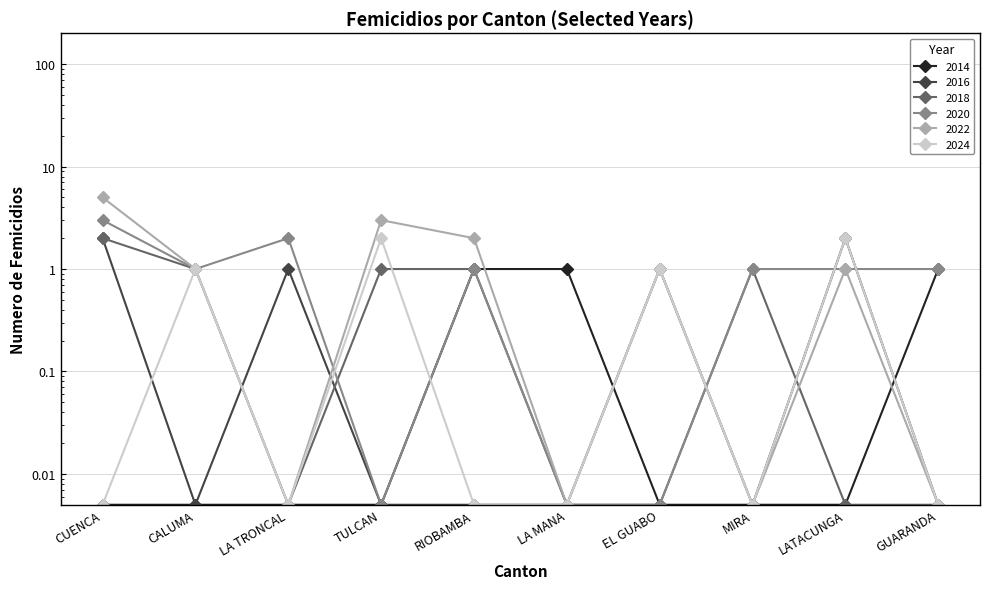

Where do 2020 and 2022 first cross each other?

LA TRONCAL and TULCAN